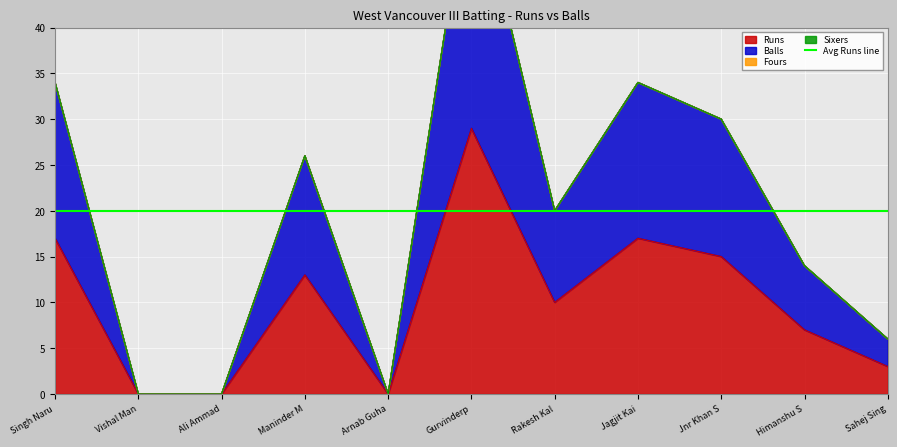

What is the sum of the Runs values at Sahej Sing and Vishal Man?

3